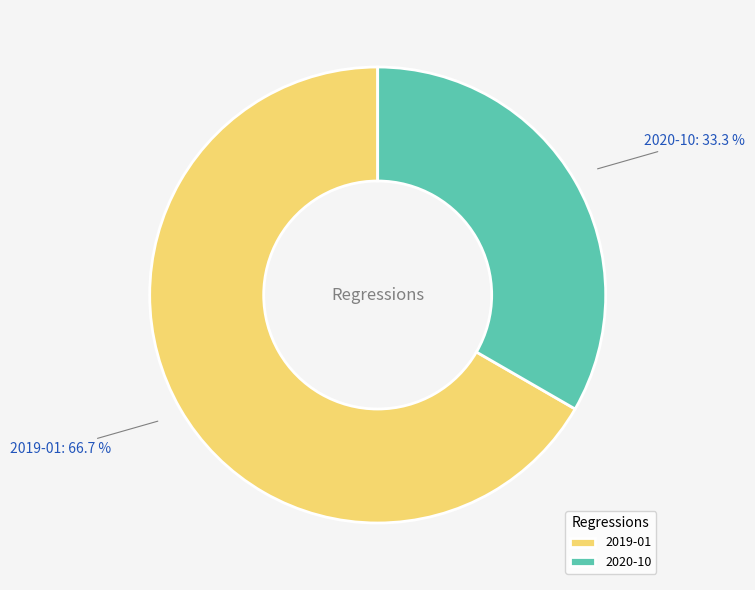

To the nearest percent, what percentage of the pie is 2019-01?

67%